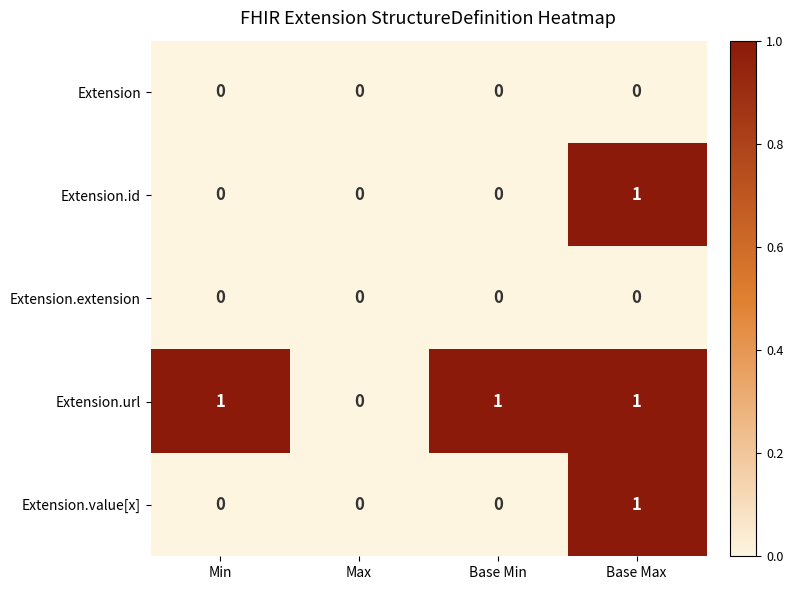

Reading left to right, what are all the values shown in this chart?

Extension: 0	0	0	0
Extension.id: 0	0	0	1
Extension.extension: 0	0	0	0
Extension.url: 1	0	1	1
Extension.value[x]: 0	0	0	1